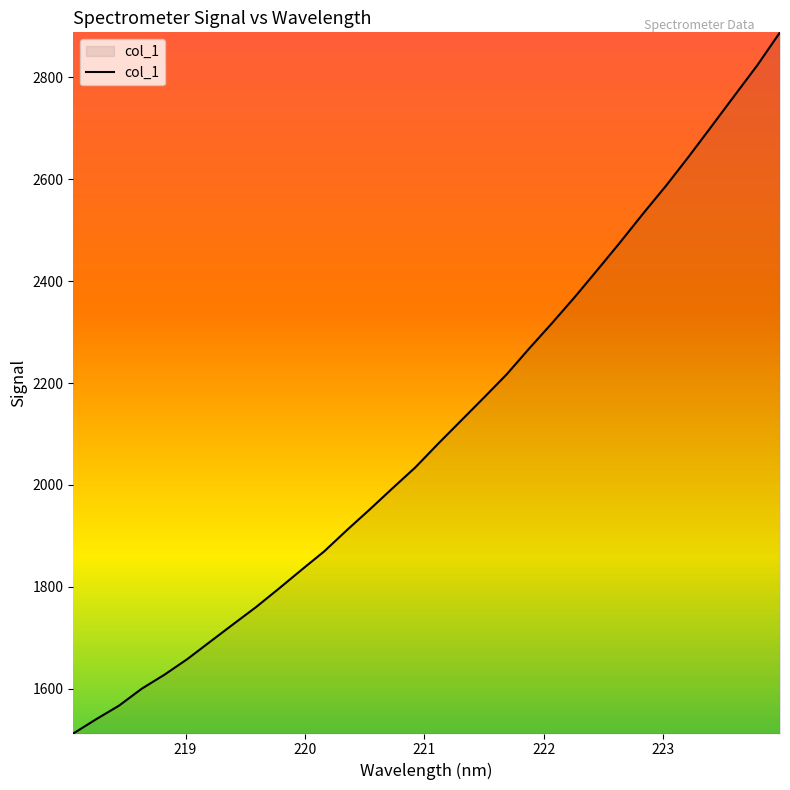

True or false: there are more than 0 points higher than both neighbors.

False